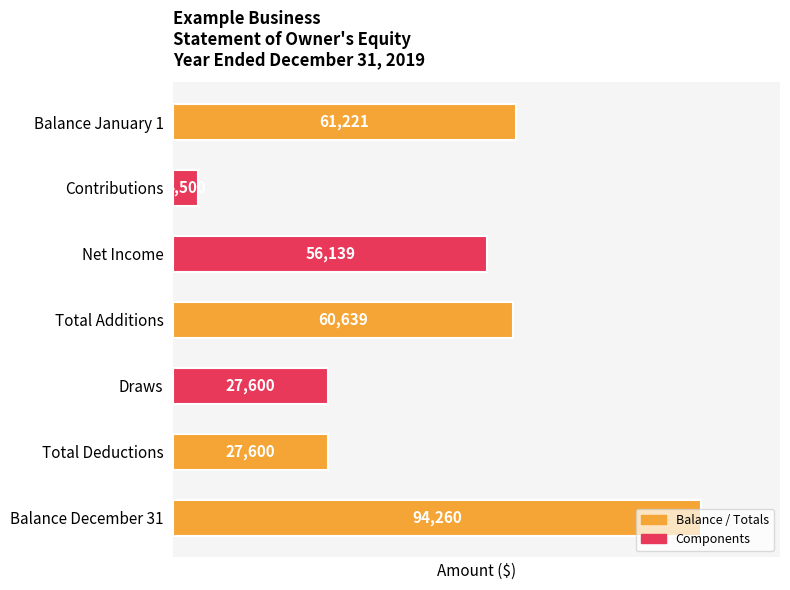

What is the sum of all values?

331959